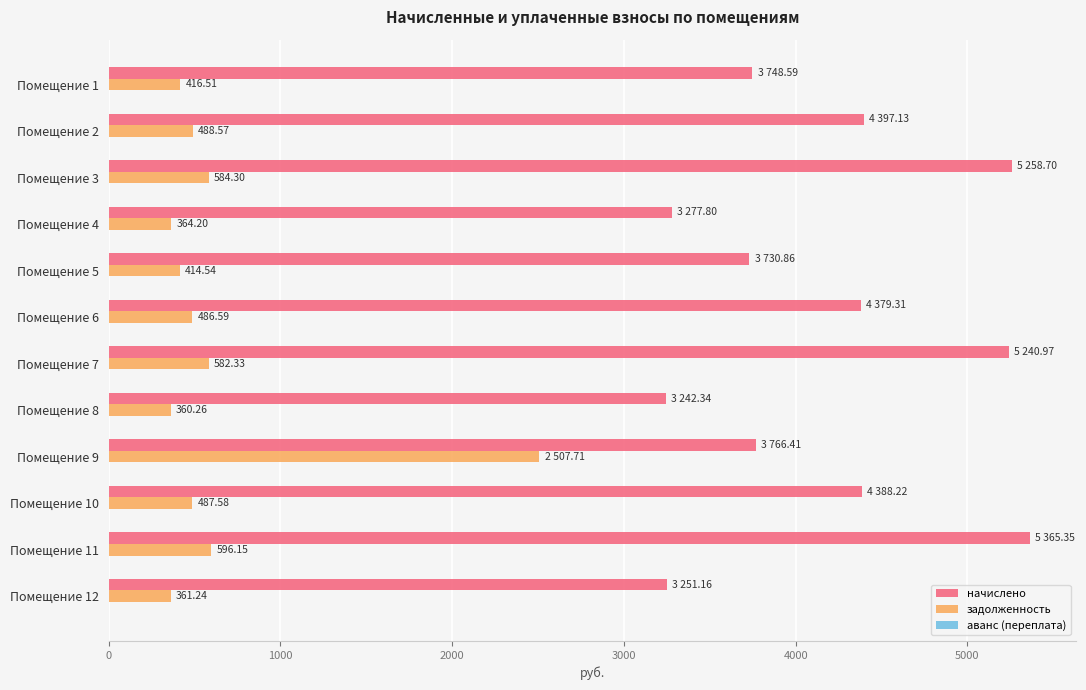

What is the sum of all начислено values?

50046.8